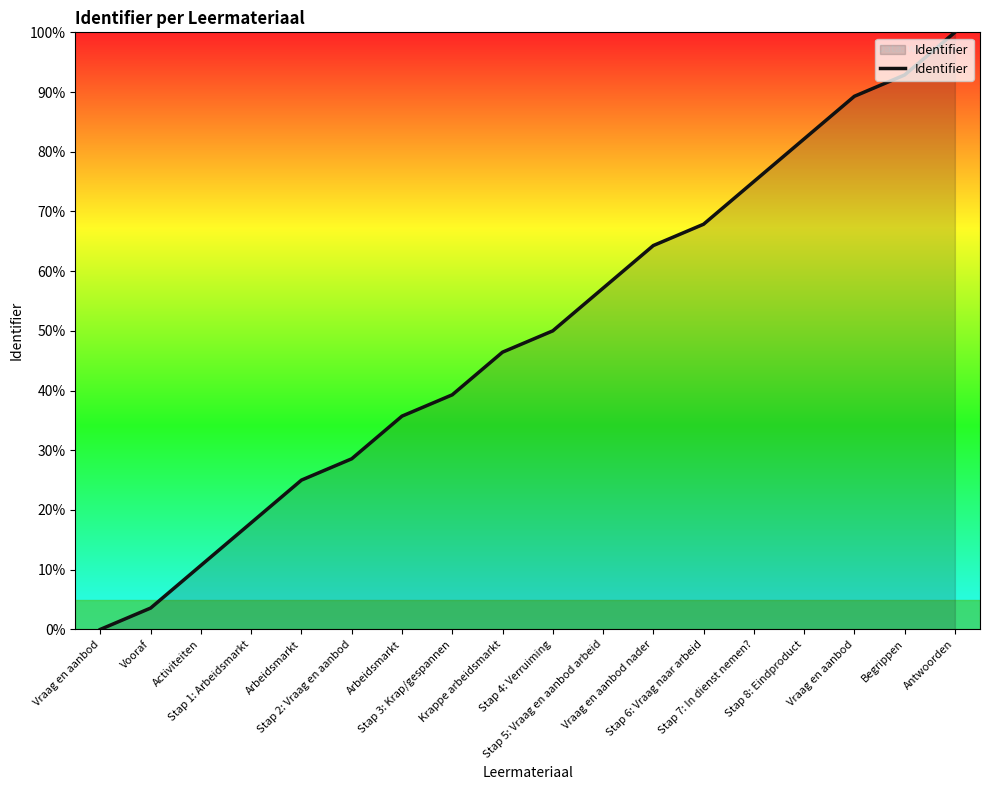

Does the chart display data point markers on the line(s)?

No